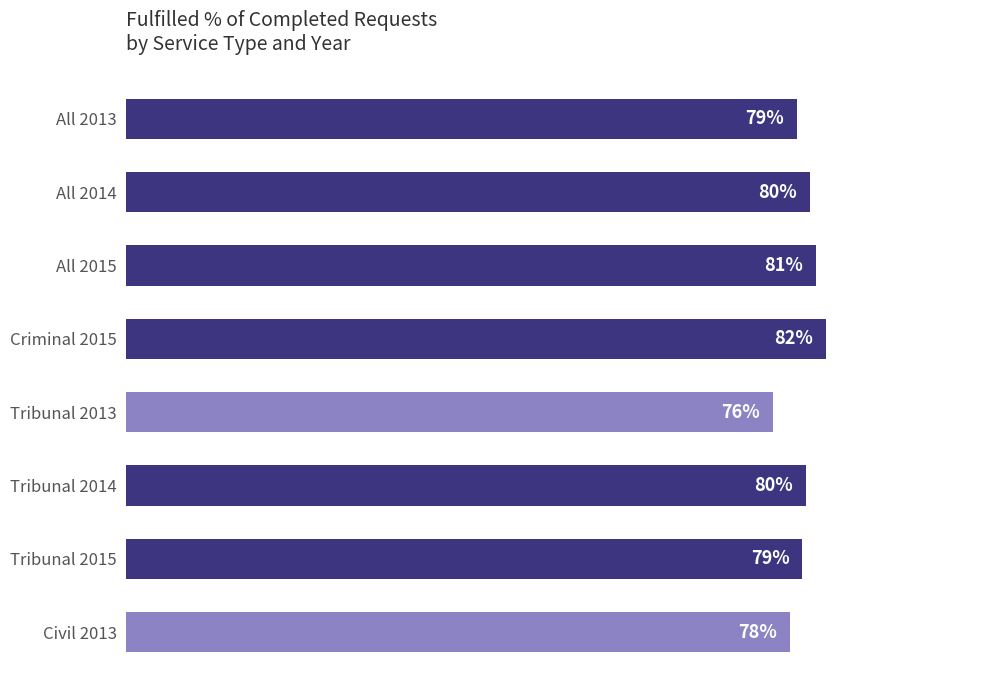

At which label is the value closest to 78?

Civil 2013